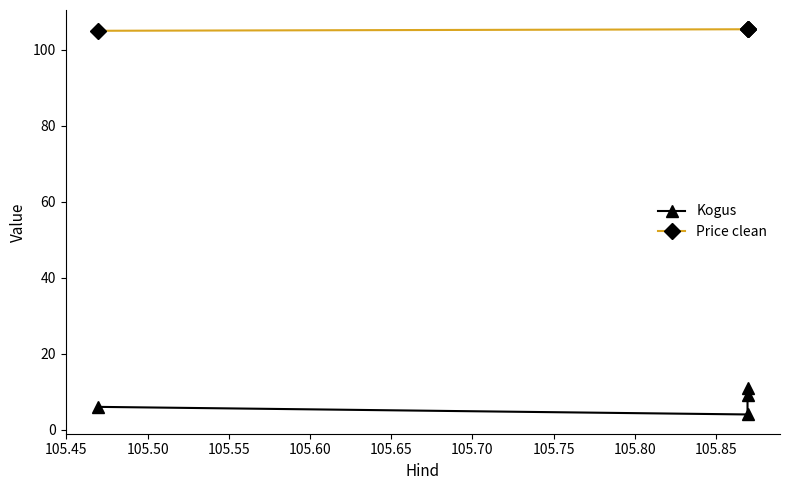

Is it true that Price clean equals 105.4 at 105.50?

True